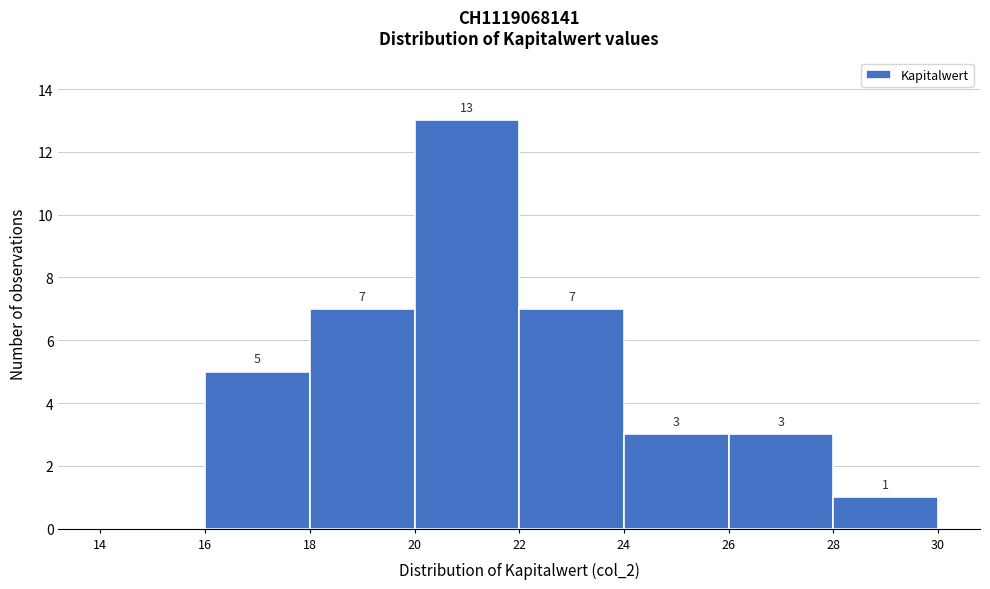

Over which range of the x-axis is the bar tallest?

20 to 22